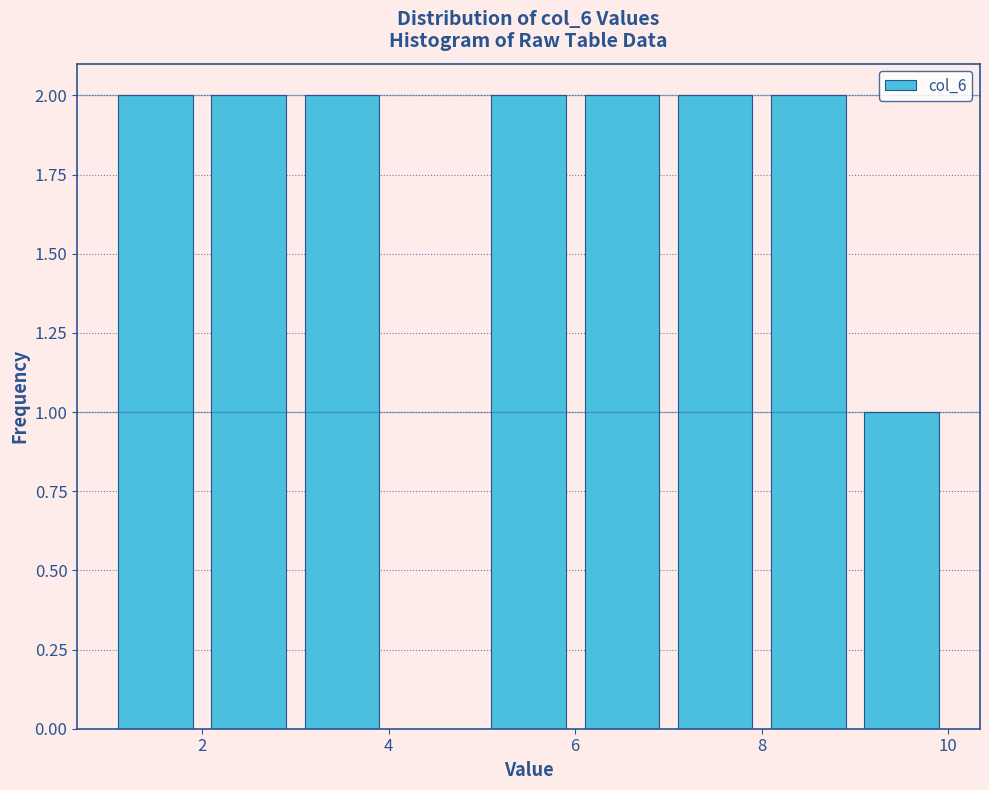

Reading left to right, list every bar in this chart as the range it spans on the x-axis followed by its height. The values are not printed on the chart, so give them approximately, as read against the axis.

1 to 2: 2
2 to 3: 2
3 to 4: 2
4 to 5: 0
5 to 6: 2
6 to 7: 2
7 to 8: 2
8 to 9: 2
9 to 10: 1